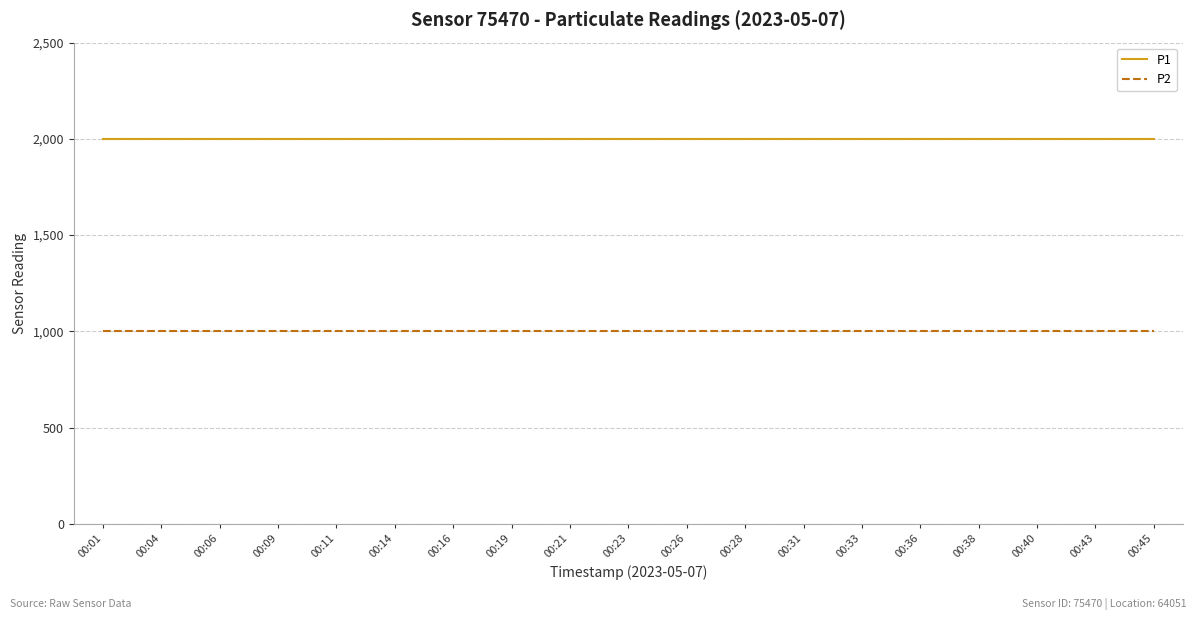

Rank the series by their maximum value, from lowest to highest.

P2, P1